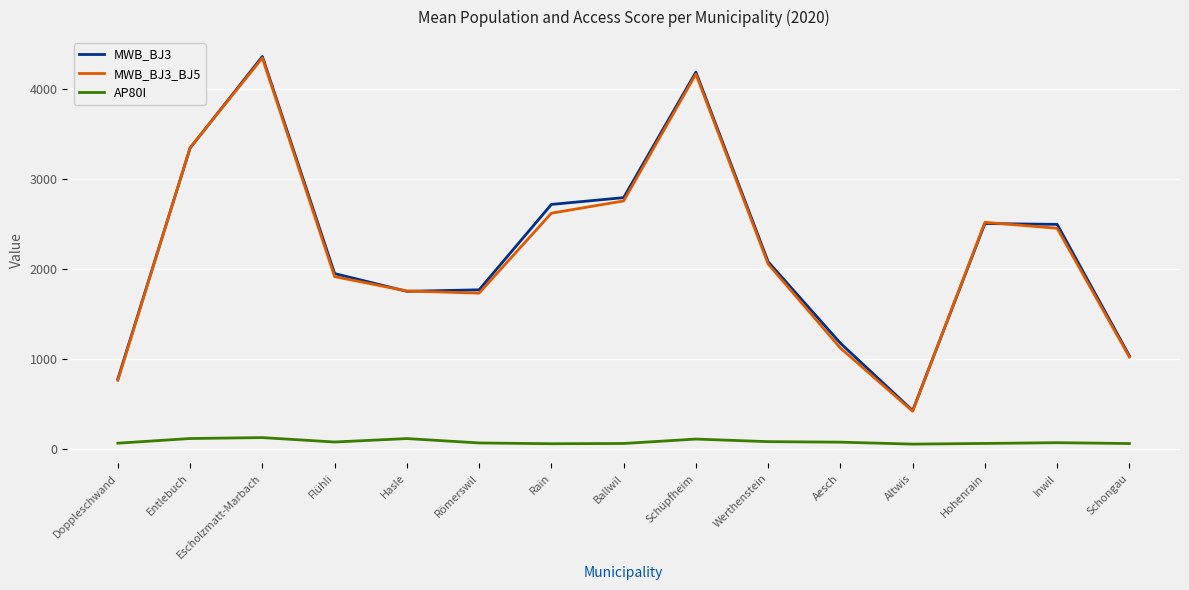

At which label does MWB_BJ3 first exceed 2077?

Entlebuch